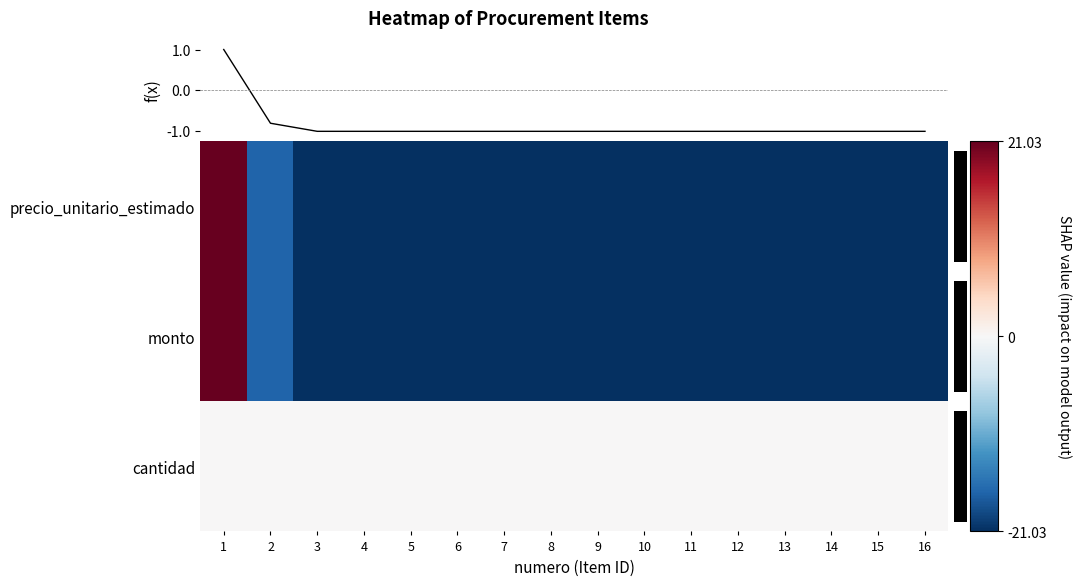

What is the sum of the Item 1 values at 3 and 9?

-2.0